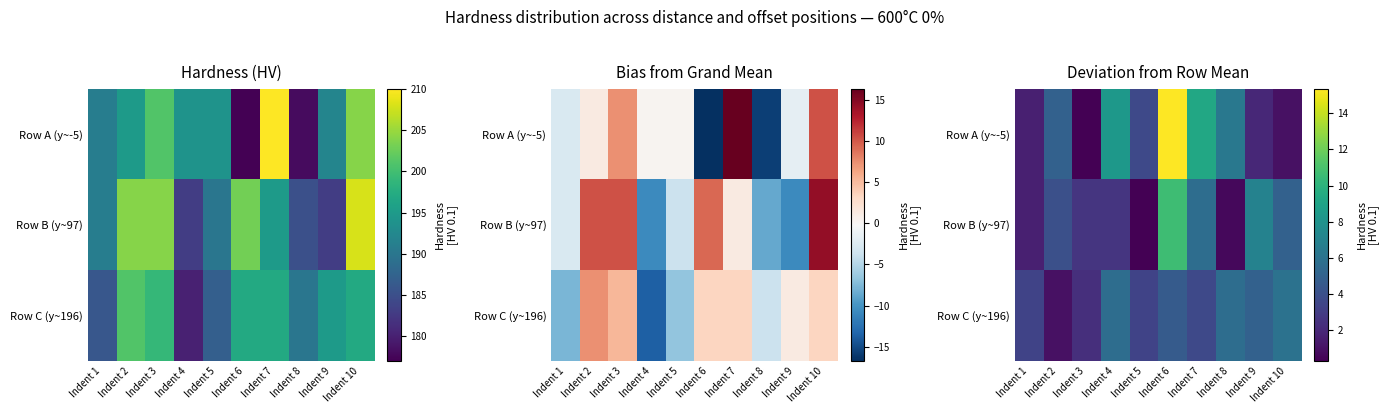

How many categories are shown in the chart?

10